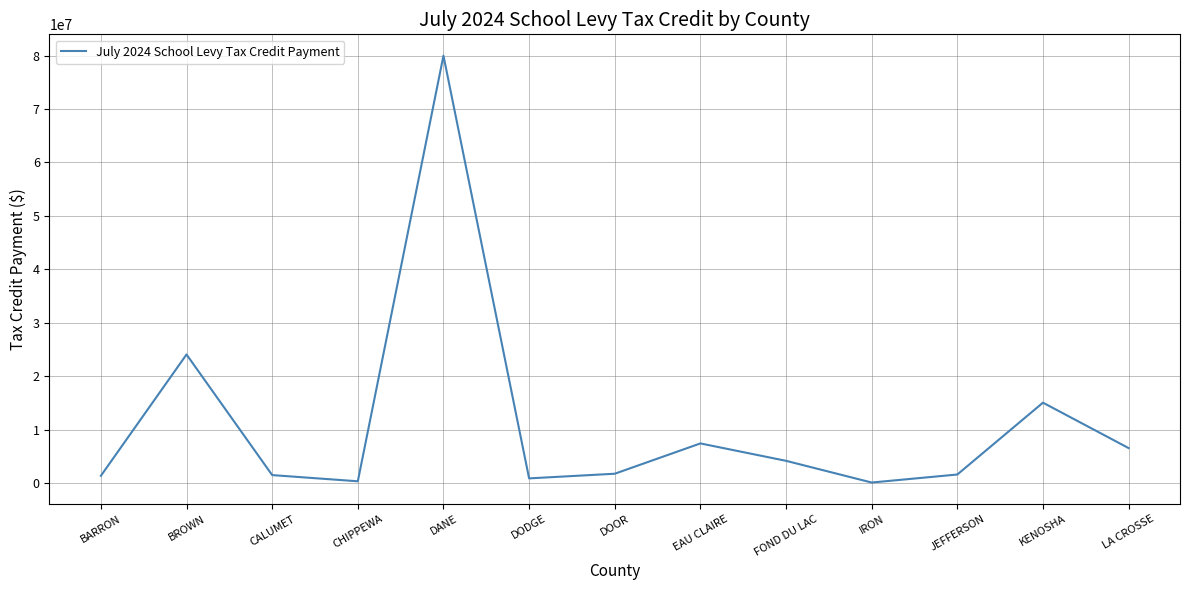

What is the approximate value at BROWN?

24041957.9